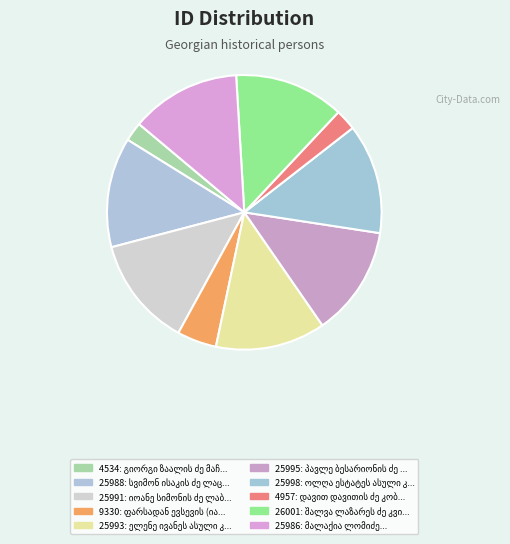

To the nearest percent, what is the difference between the largest and smallest slice percentages?

11%